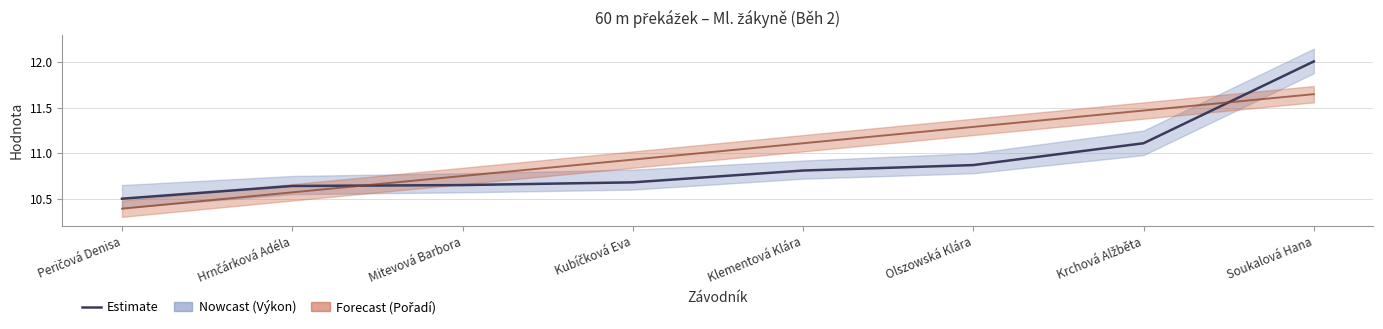

The value of Pořadí (scaled) at Klementová Klára is 11.1. True or false?

True